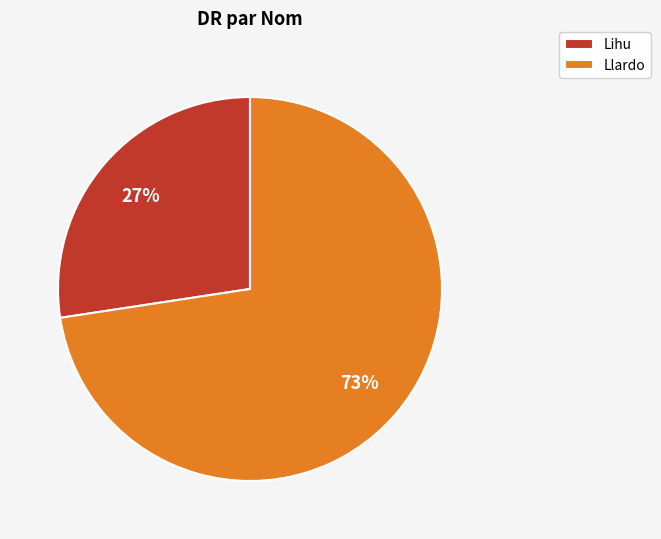

What percentage is the Lihu slice, to the nearest percent?

27%